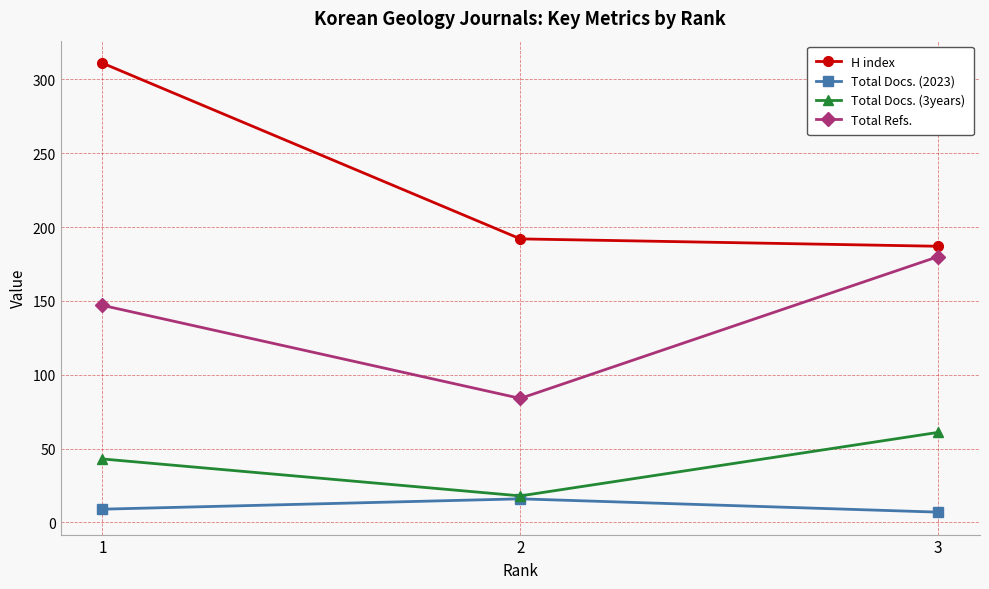

What value does the Total Docs. (2023) series have at 1?

9